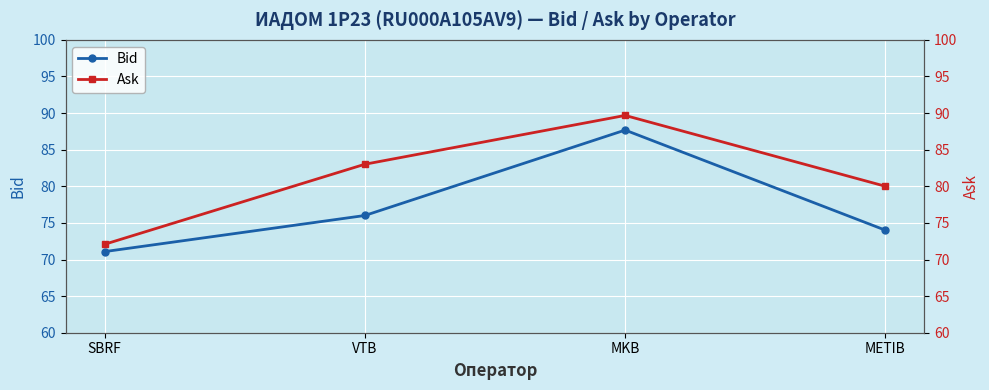

What position from the left is METIB?

4